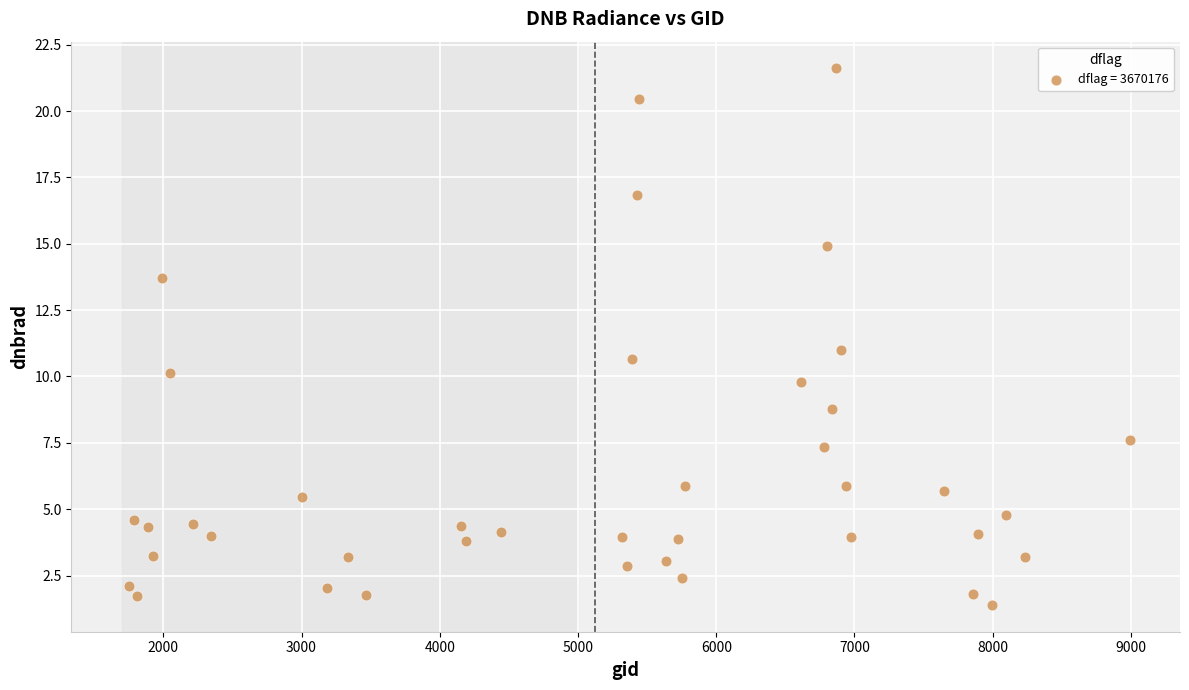

What is the range of X values (max minus min)?

7236.0